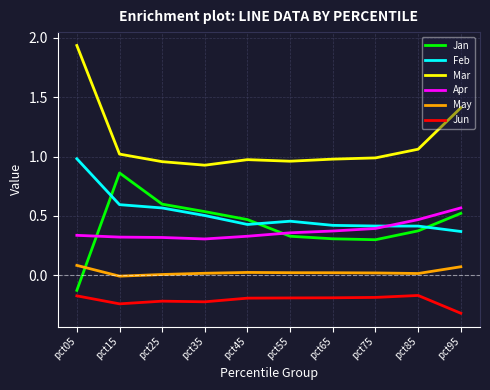

What is the minimum value for Jun?

-0.3